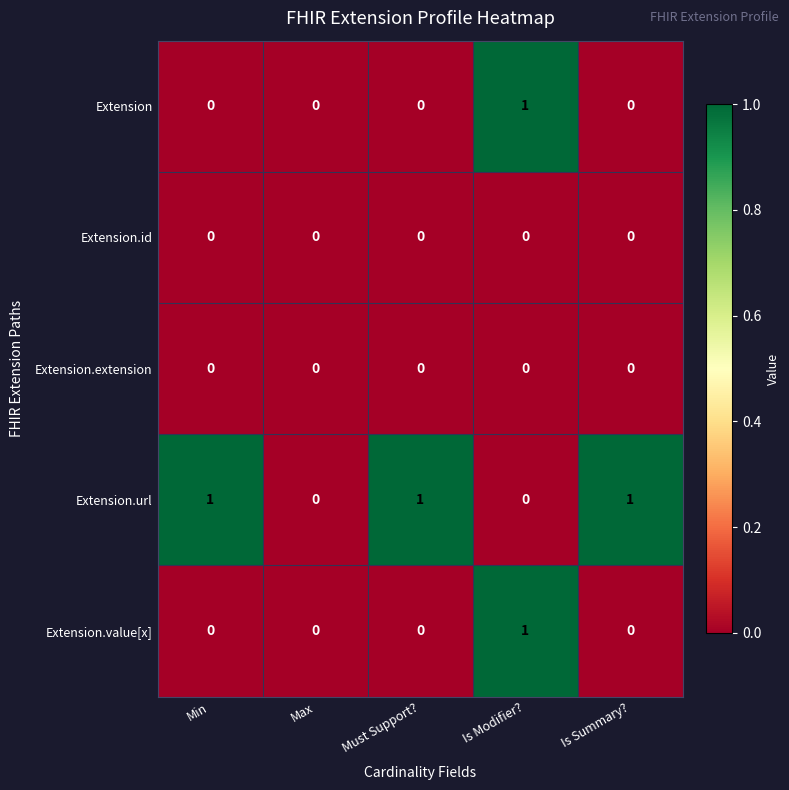

Which series has the largest total across all categories?

Extension.url